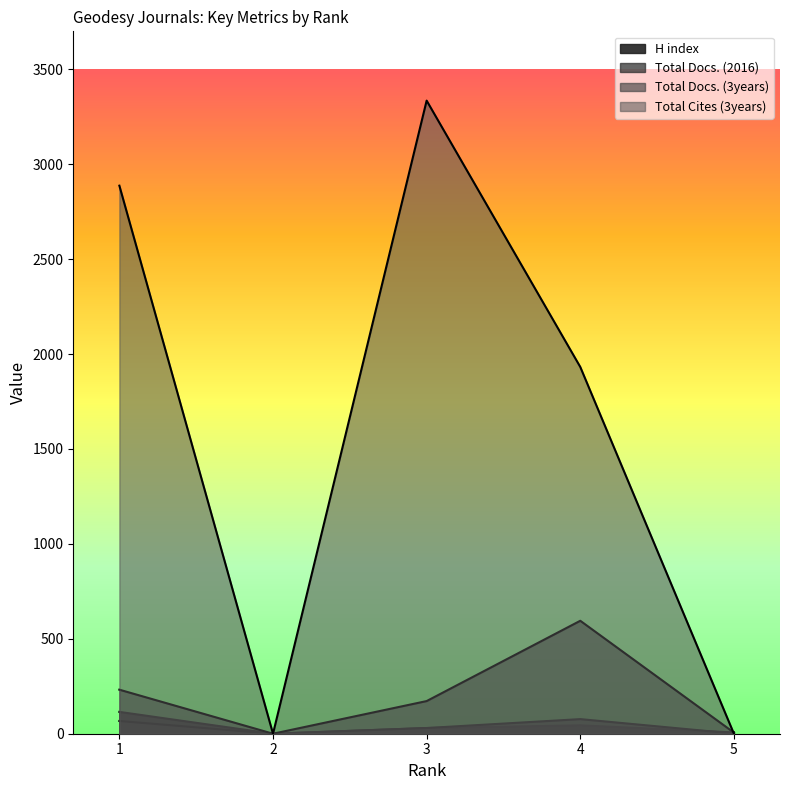

How many lines are shown in the chart?

4